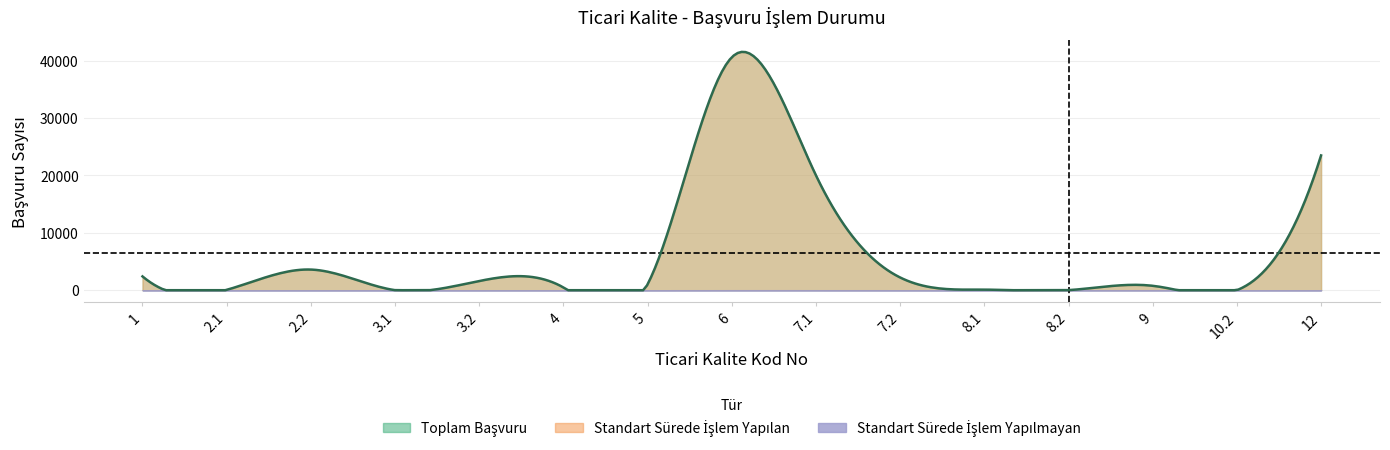

What is the average value of the TOPLAM BAŞVURU SAYISI series?

6426